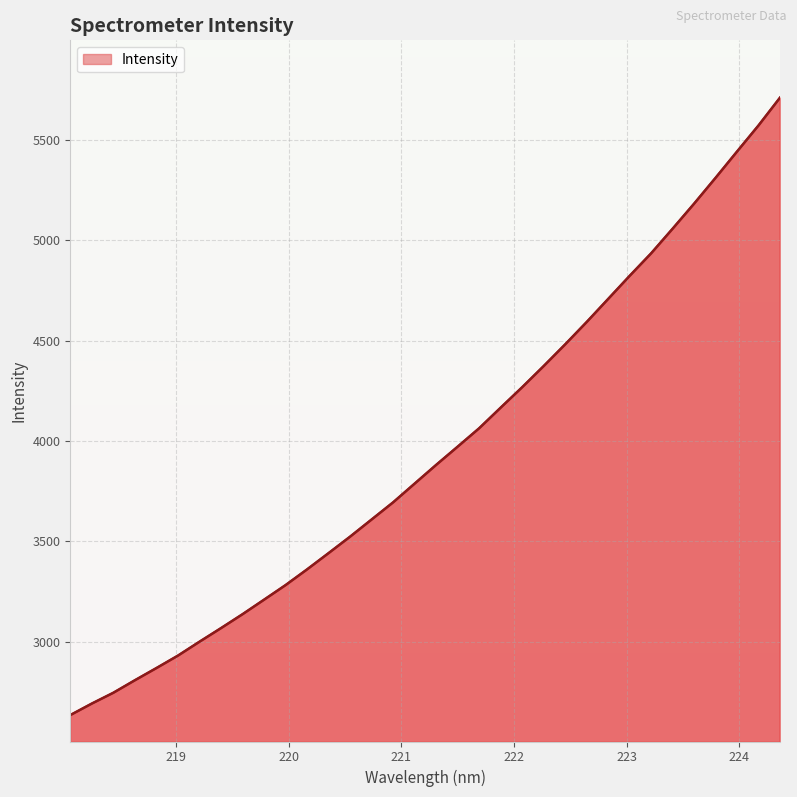

What is the smallest value displayed?

2634.5